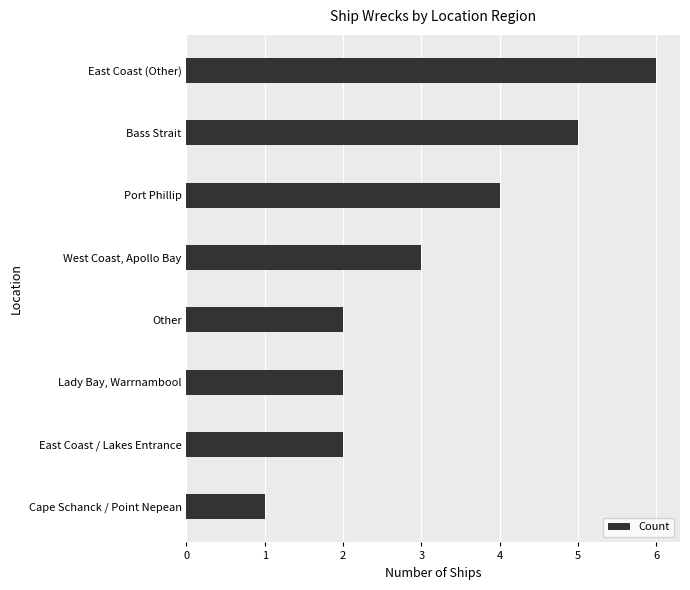

The value at East Coast (Other) is 6. True or false?

True